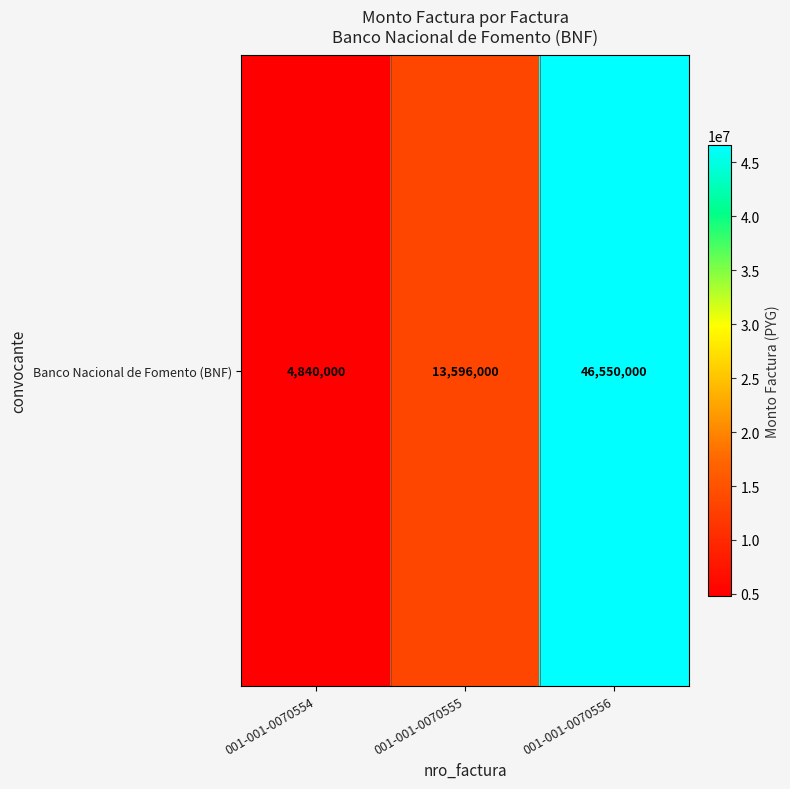

Is it true that the value at 001-001-0070555 is 13596000?

True